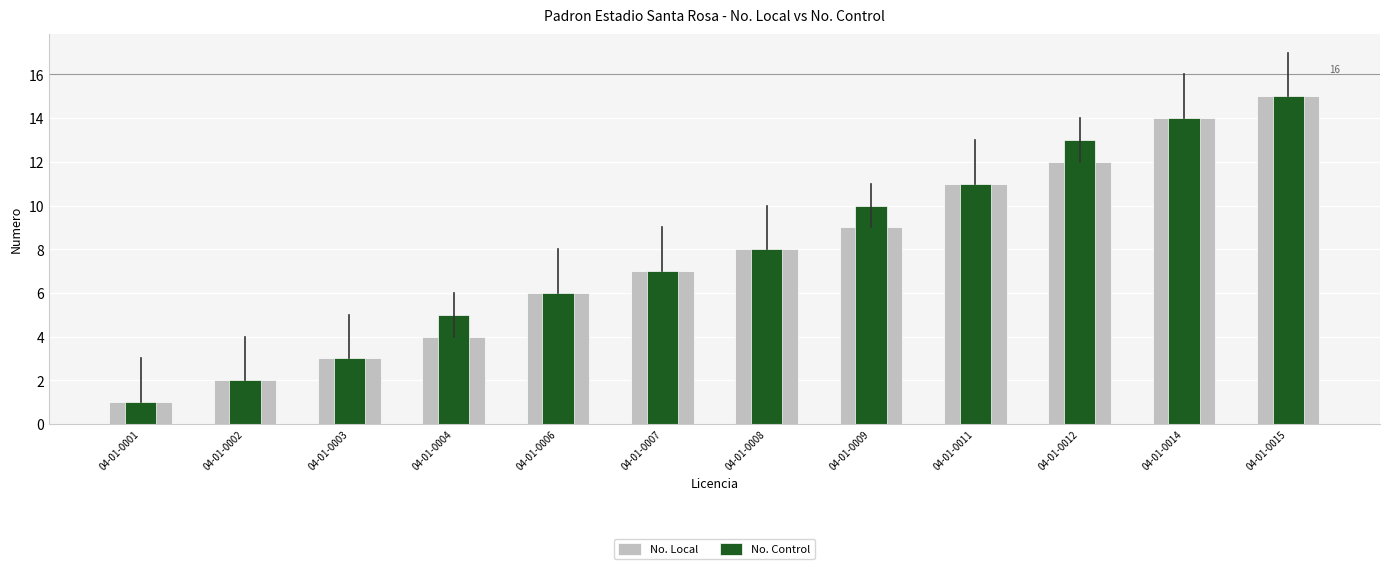

What is the difference between the maximum and second lowest values in the No. Local series?

13